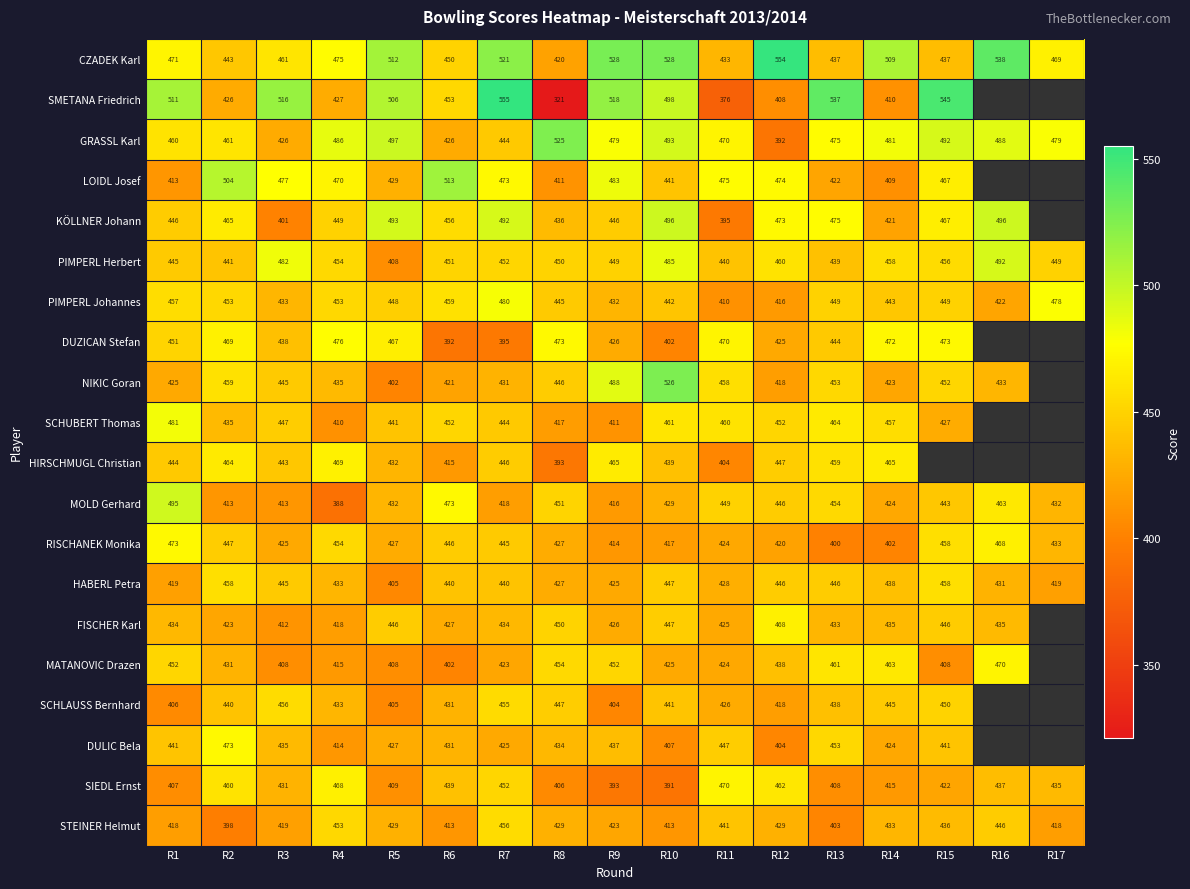

What is the sum of all MOLD Gerhard values?

7439